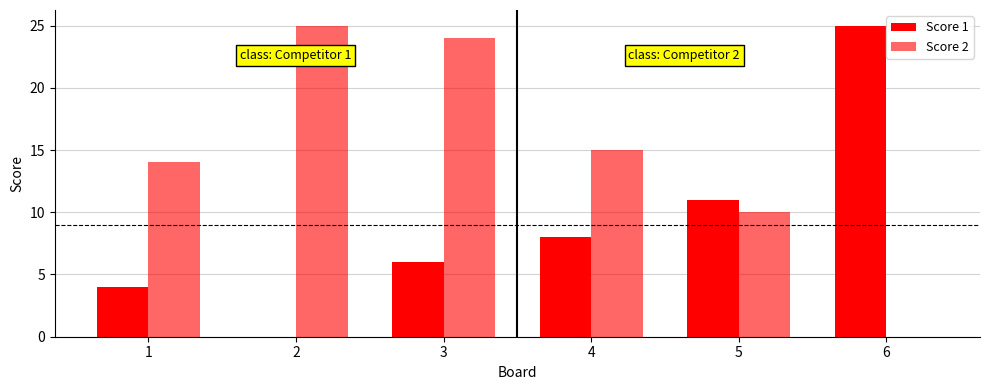

How many values in Score 1 are above zero?

5